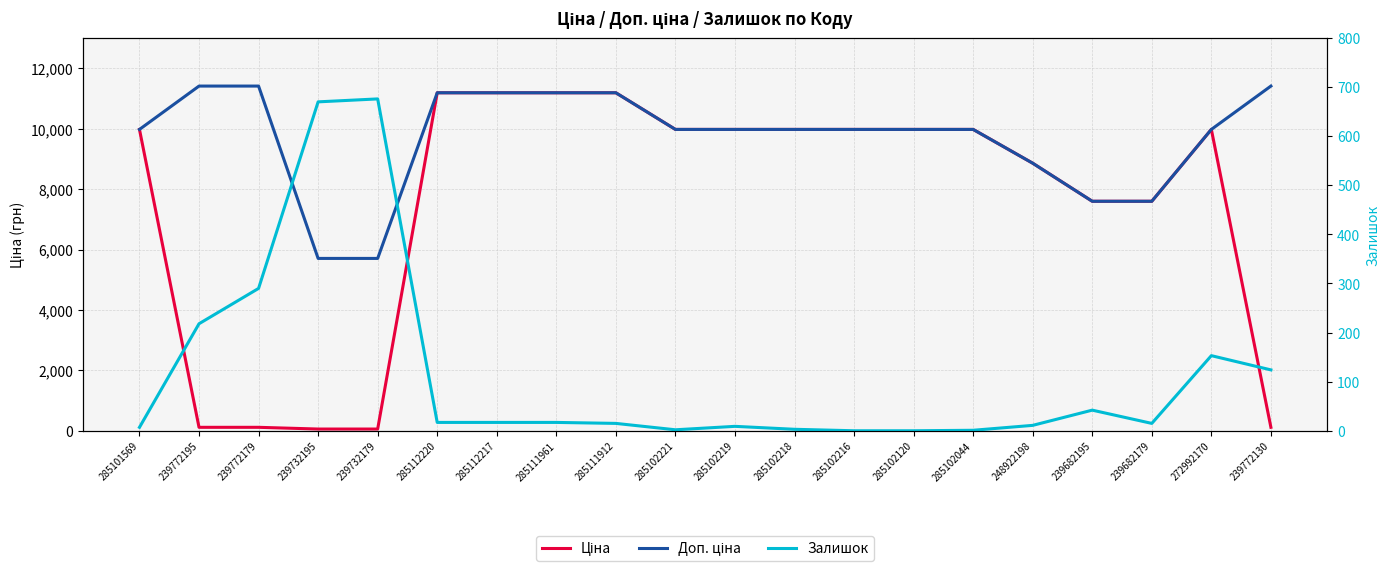

How many distinct data groups are displayed?

3